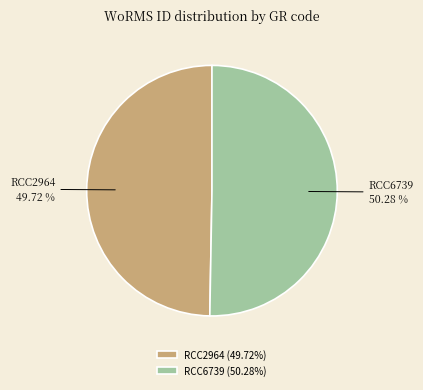

To the nearest percent, what is the average slice percentage?

50%